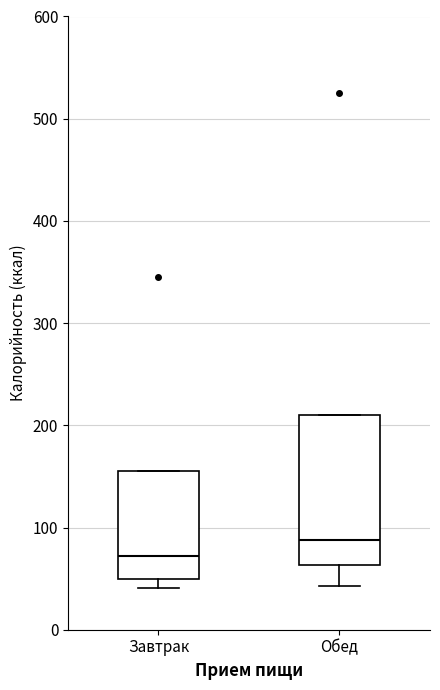

Which box's median line is the highest?

Обед